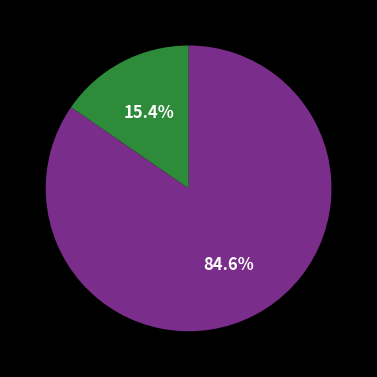

Is there a majority slice in this chart?

Yes